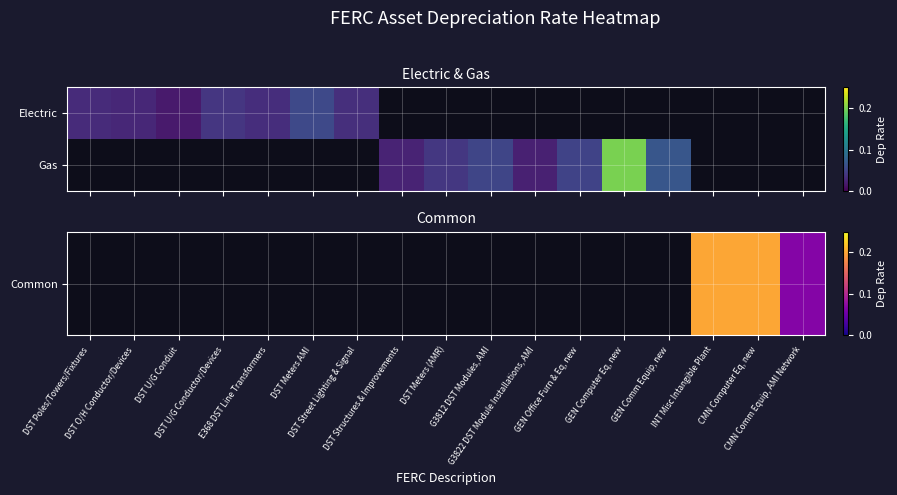

Is the value of Gas at DST Meters (AMR) greater than the value of Common at DST O/H Conductor/Devices?

No